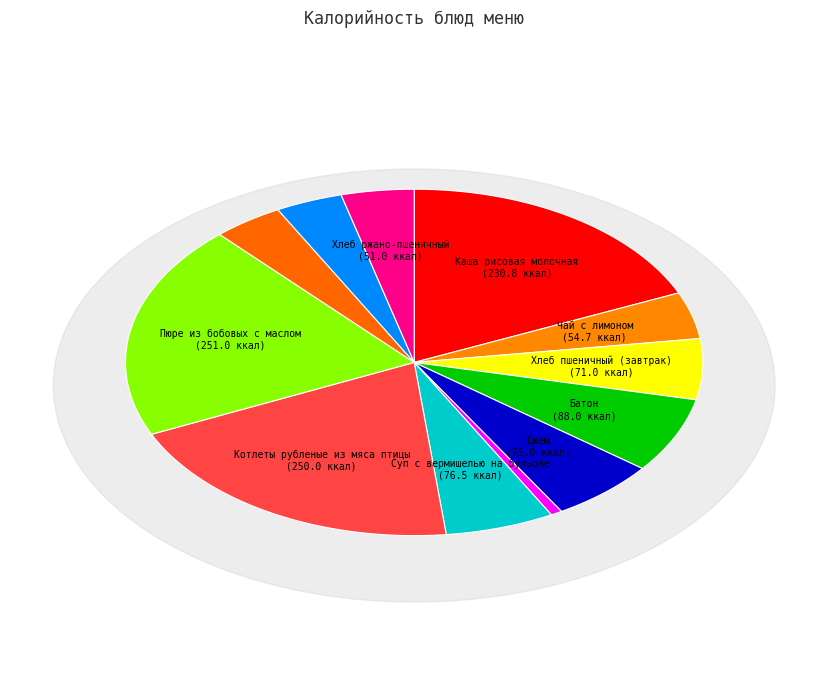

What is the smallest slice in the pie chart?

Помидоры соленые порционные